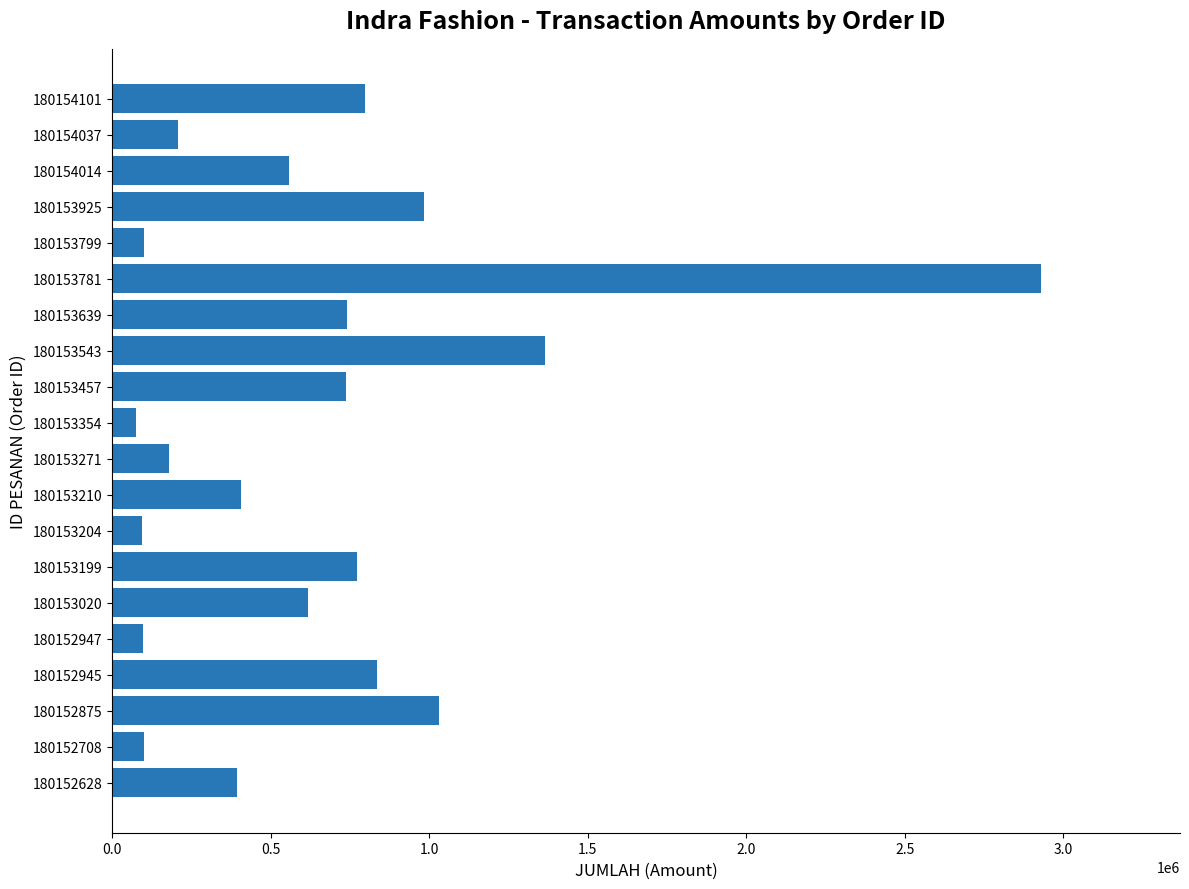

Approximately how many times larger is the value at 180153354 compared to 180152947?

0.8